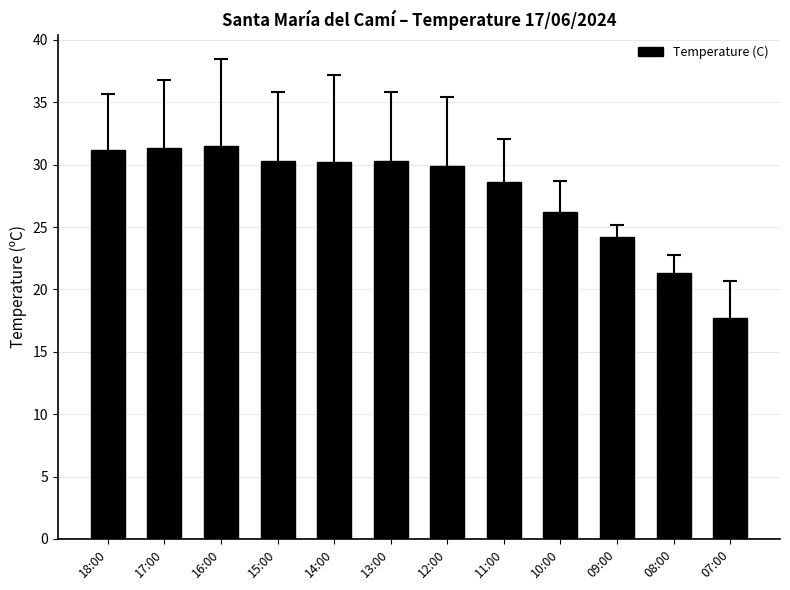

Which label corresponds to the smallest value in the chart?

07:00